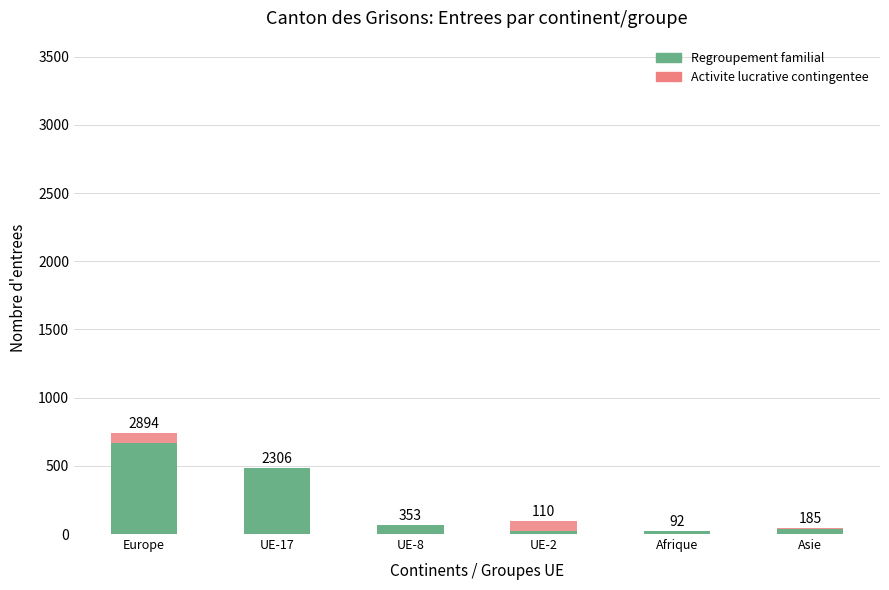

Are the bars grouped side by side (vs. stacked)?

No